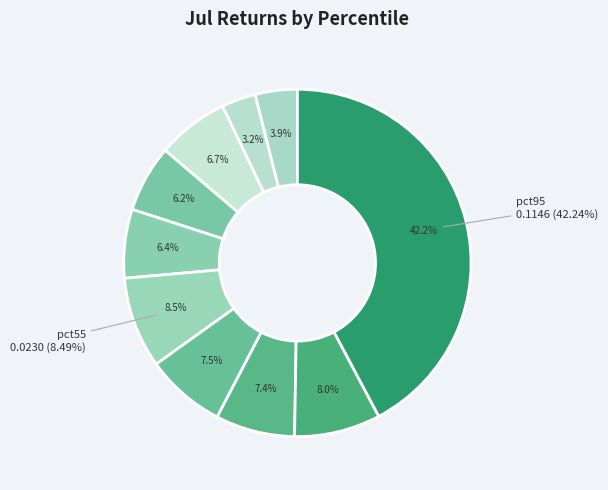

True or false: pct75 accounts for 1% of the total.

False